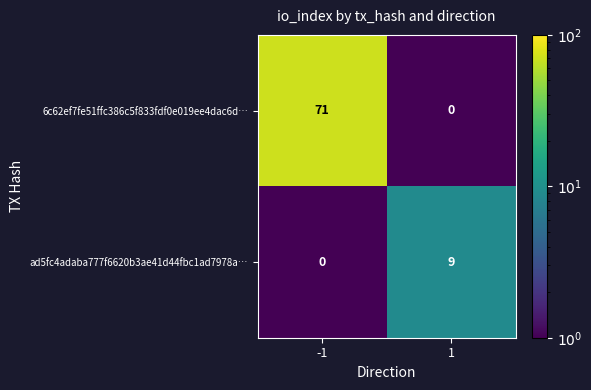

What is the spread (max minus min) of values at 1?

9